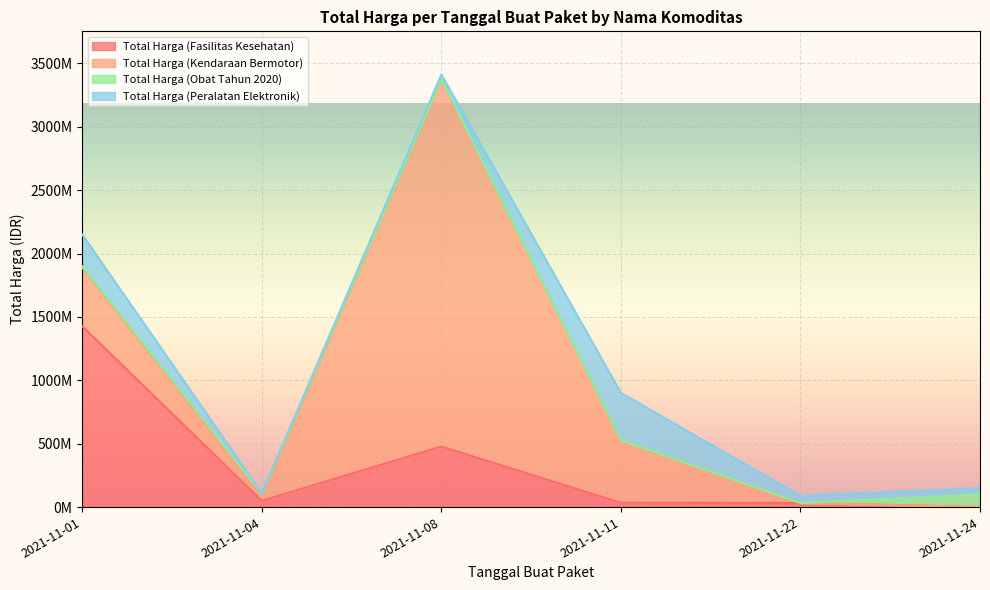

Is it true that Total Harga (Fasilitas Kesehatan) equals 11099610 at 2021-11-11?

False